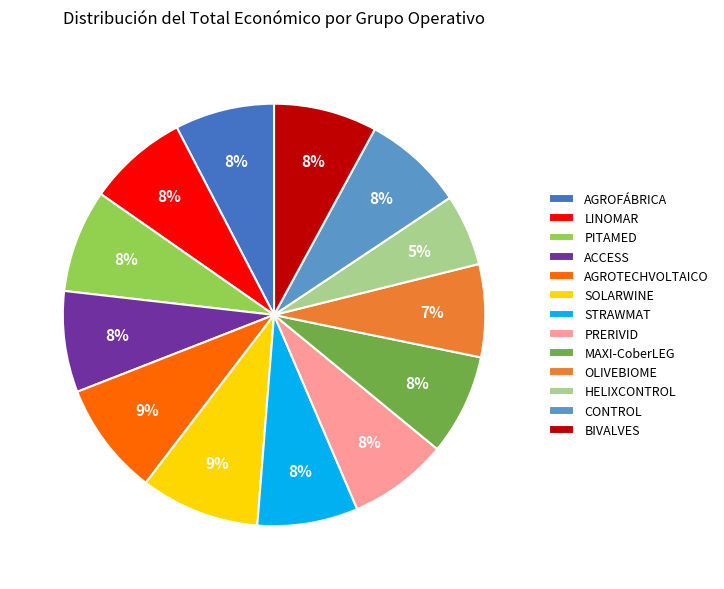

Which category has the smallest portion of the pie?

HELIXCONTROL